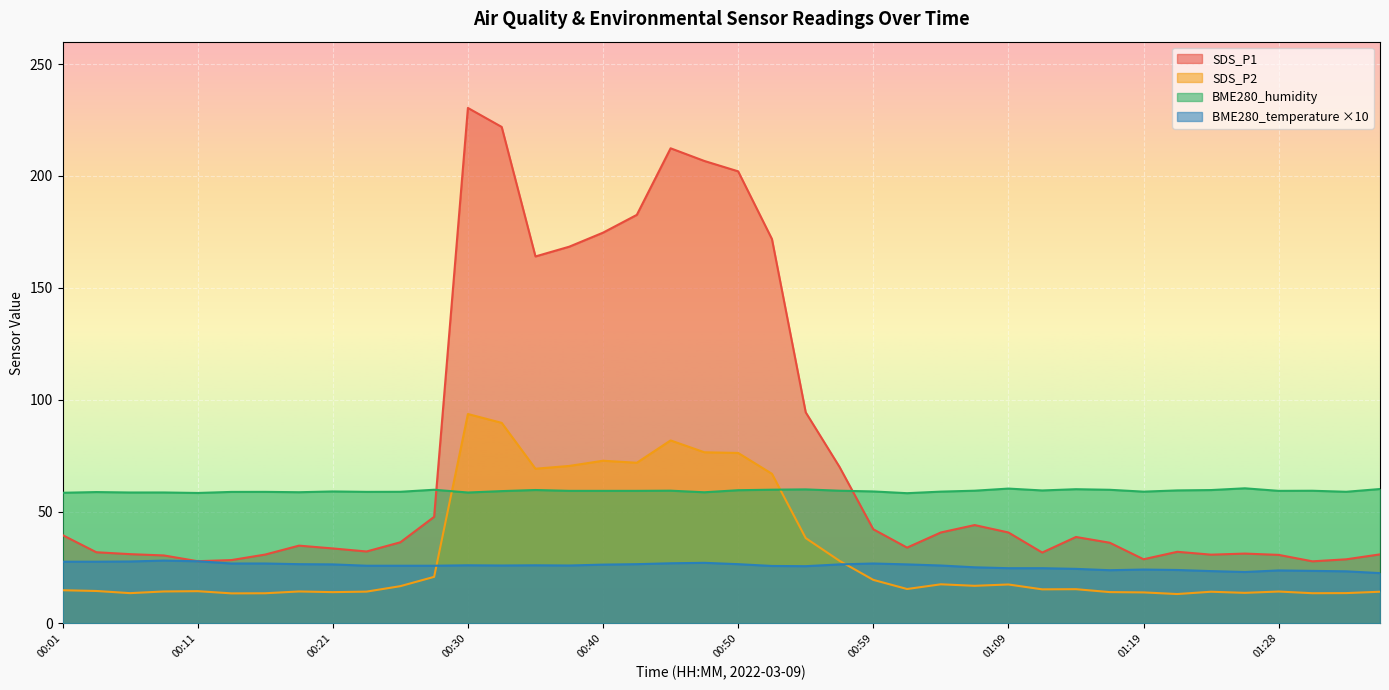

Between 00:42 and 01:28, which is larger?

00:42